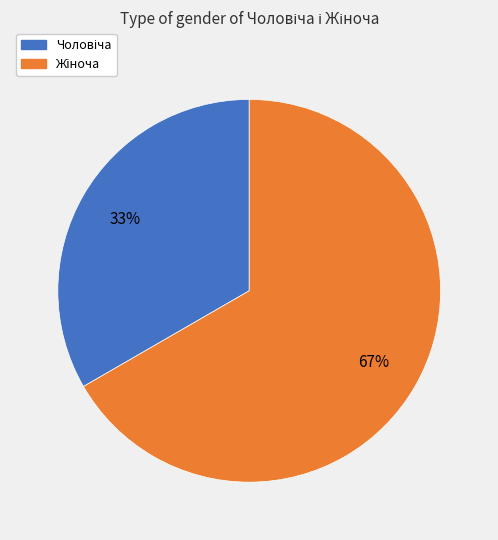

To the nearest percent, what is the average slice percentage?

50%